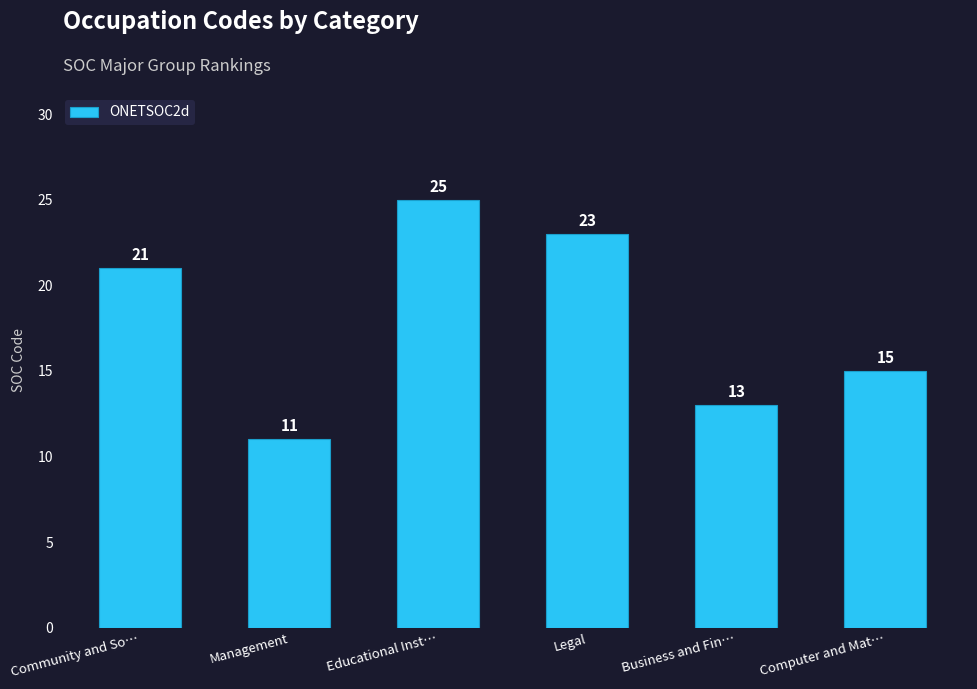

Reading left to right, transcribe all the data shown in this chart.

Community and So…=21	Management=11	Educational Inst…=25	Legal=23	Business and Fin…=13	Computer and Mat…=15